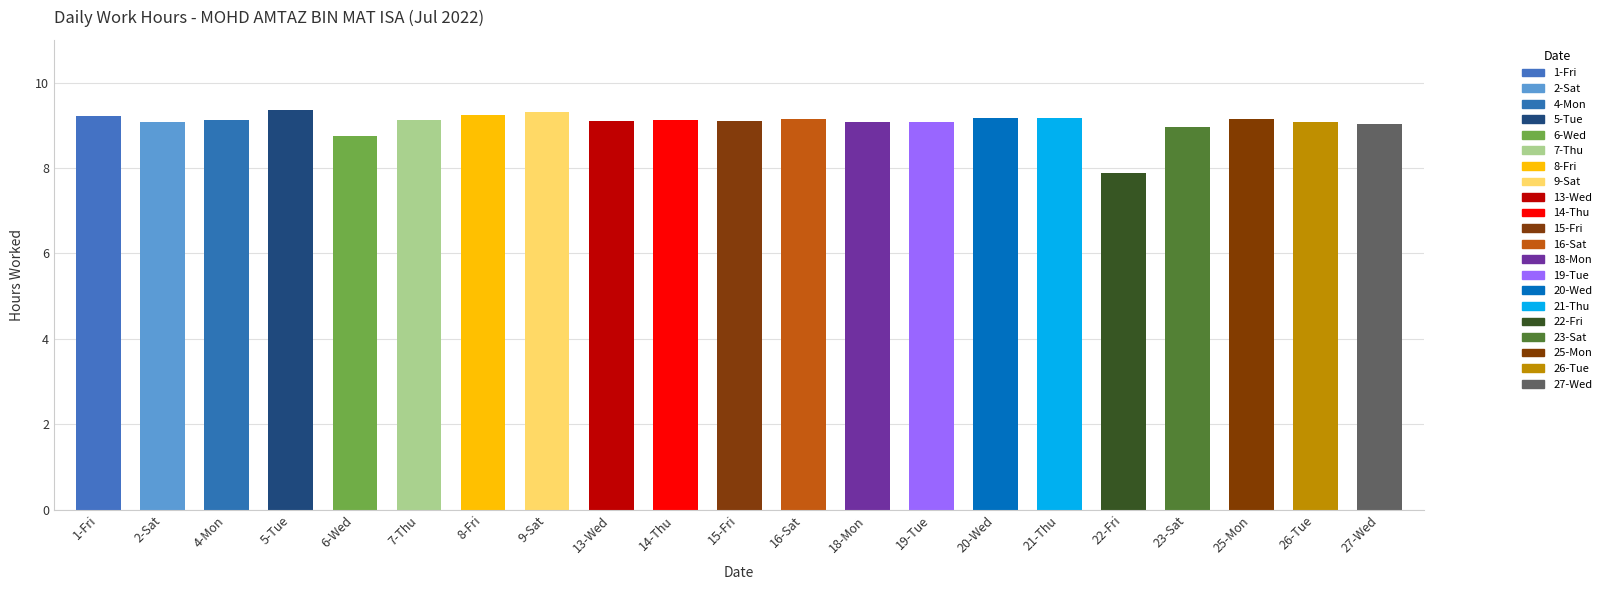

The value at 2-Sat is 5.1. True or false?

False